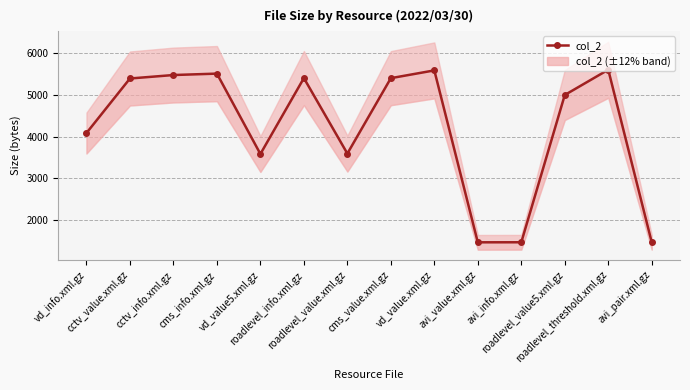

Does the chart have visible grid lines?

Yes